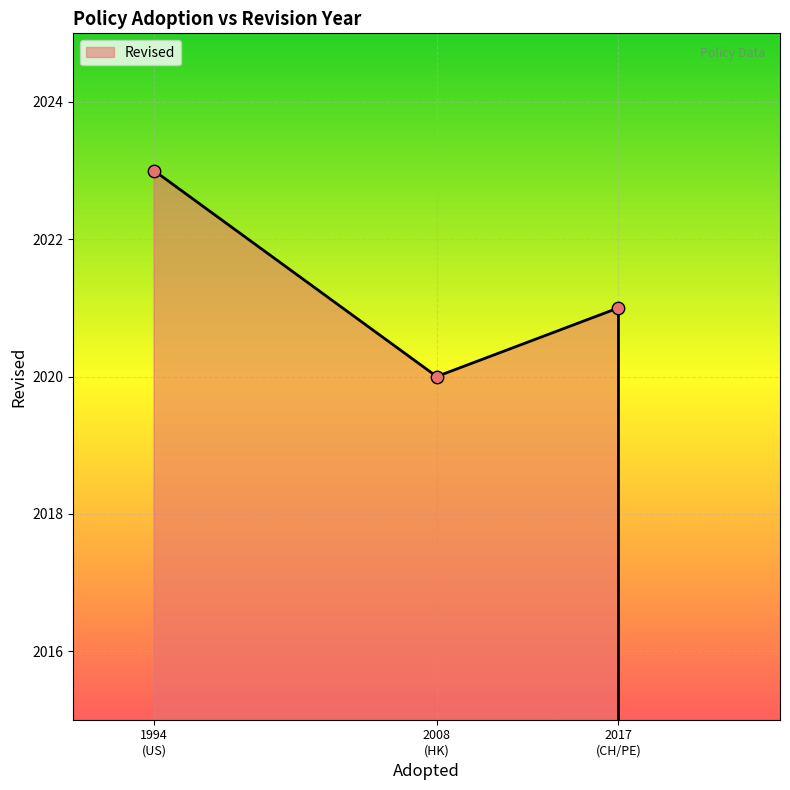

What is the change in value from 1994 (US) to 2008 (HK)?

-3